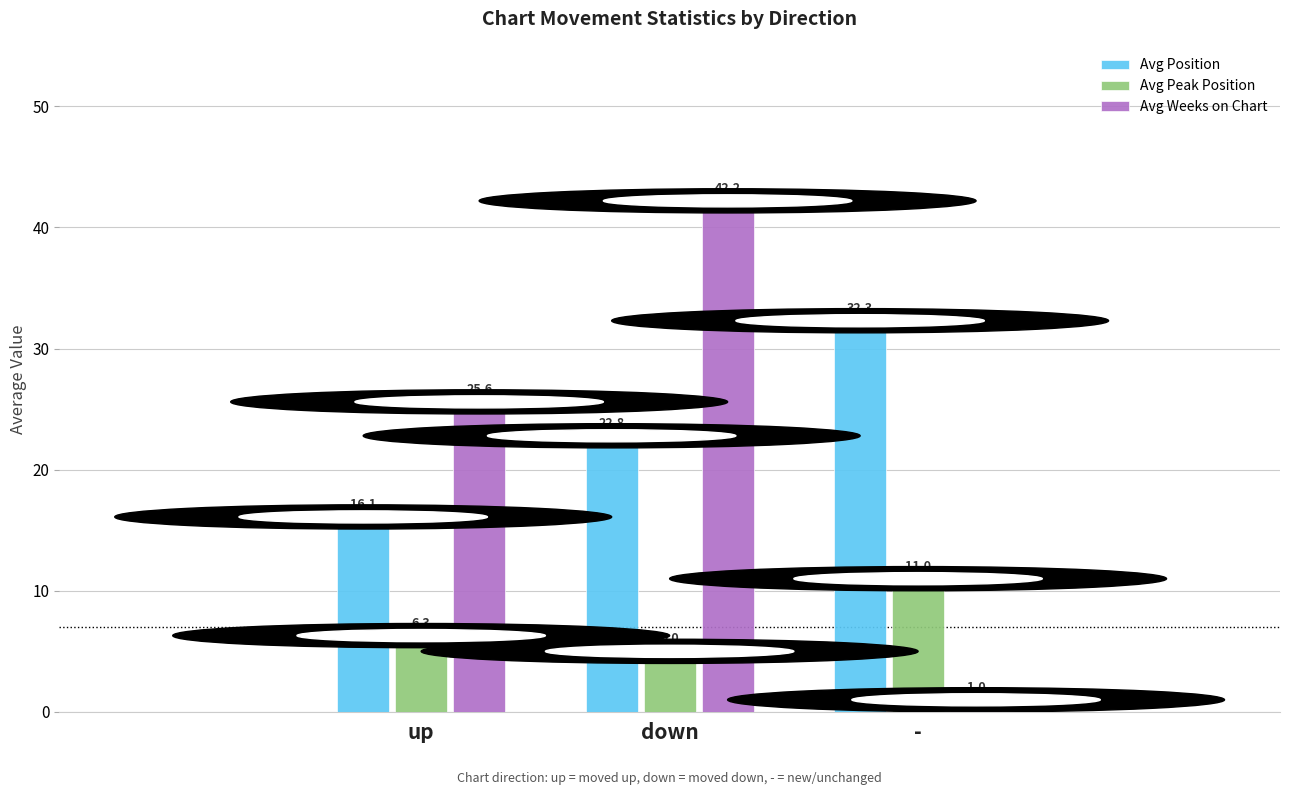

Which label corresponds to the largest value in the chart?

down